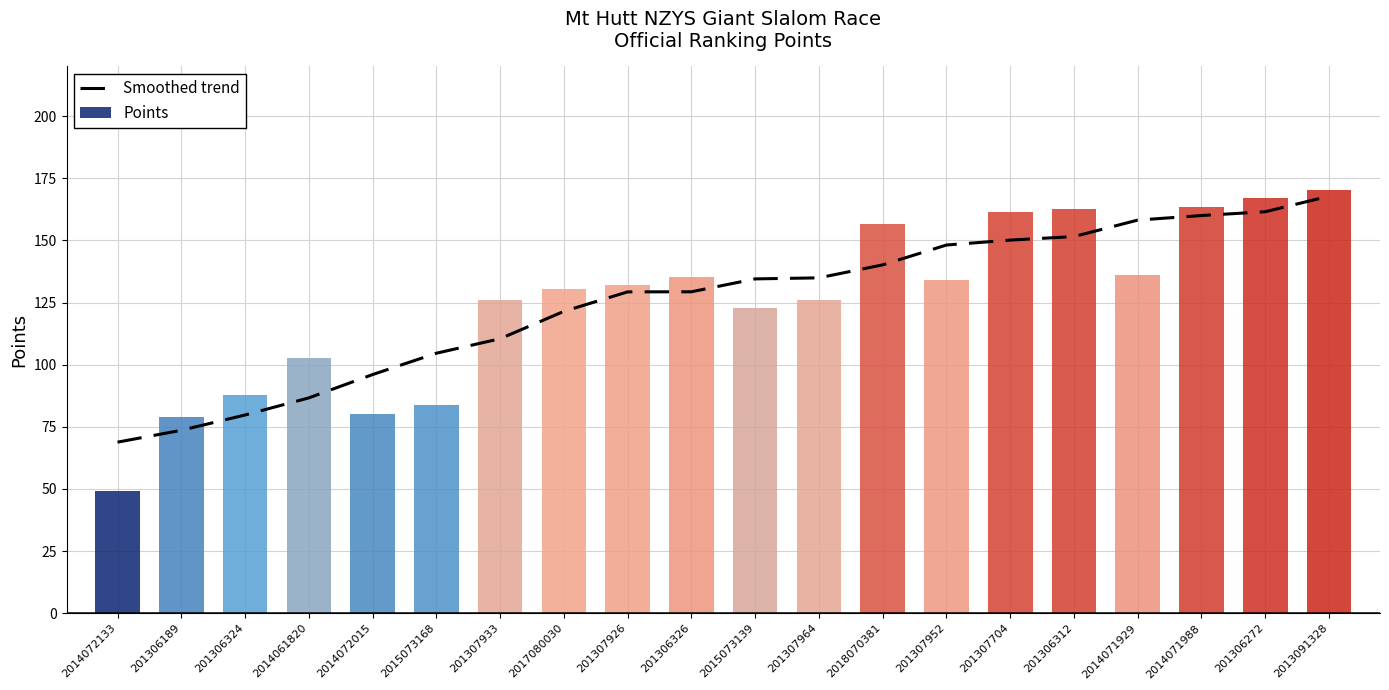

Are the bars horizontal?

No